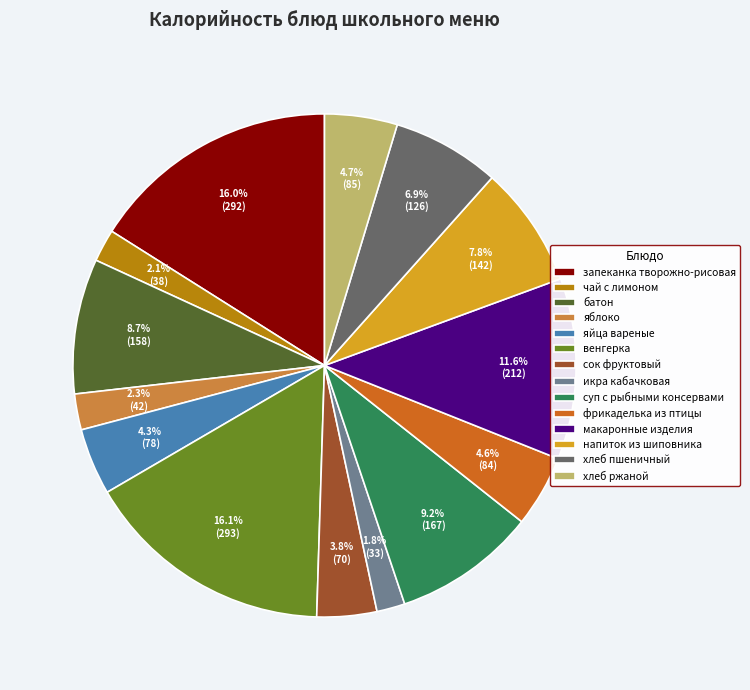

Between хлеб пшеничный and чай с лимоном, which is larger?

хлеб пшеничный